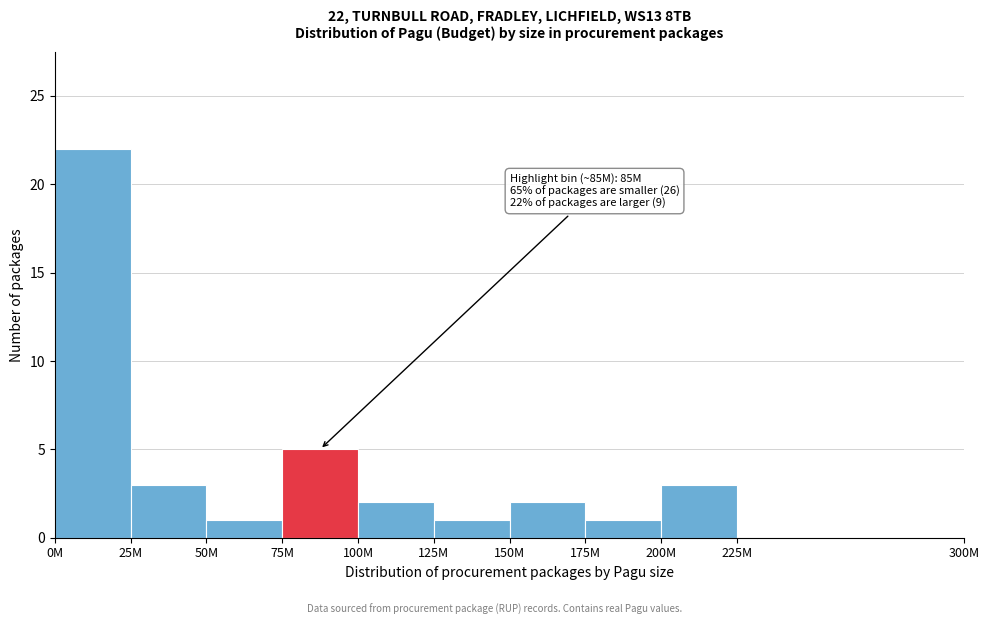

Reading left to right, extract all data points from this chart.

0M=22	25M=3	50M=1	75M=5	100M=2	125M=1	150M=2	175M=1	200M=3	225M=0